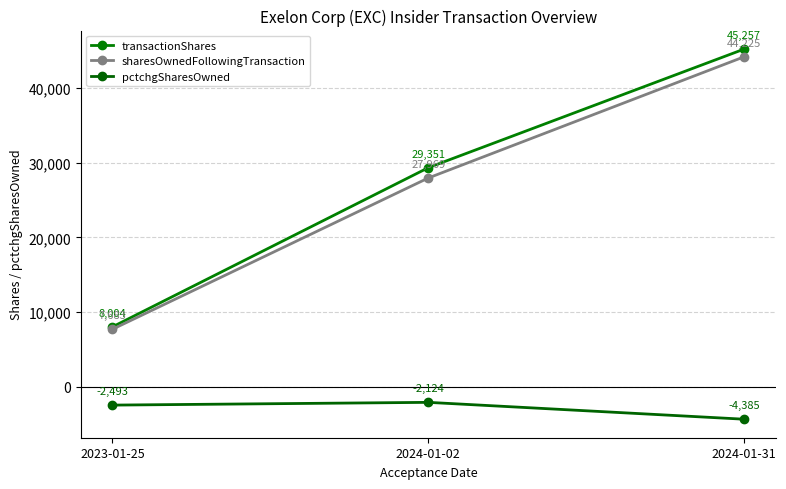

Rank the categories by sharesOwnedFollowingTransaction value from lowest to highest.

2023-01-25, 2024-01-02, 2024-01-31